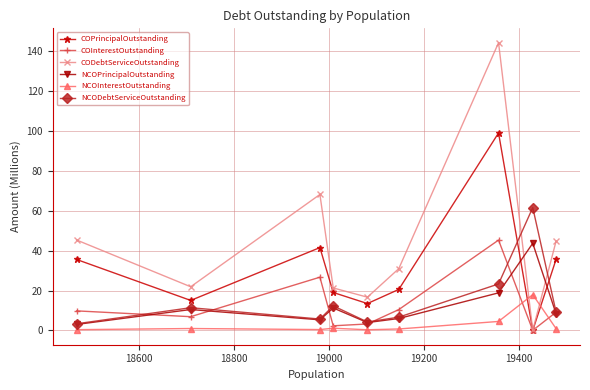

How many lines are shown in the chart?

6